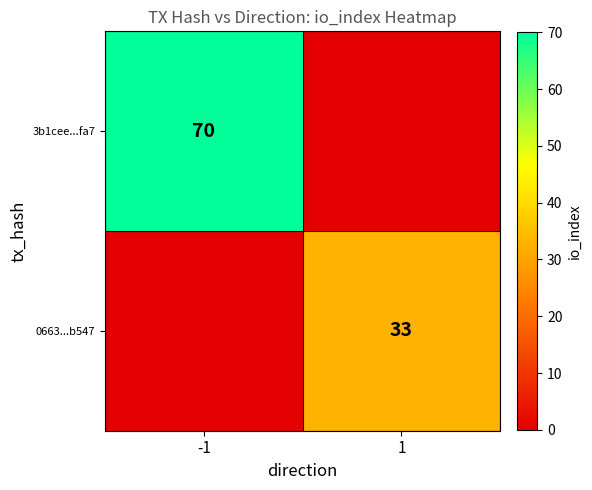

What is the spread (max minus min) of values at -1?

70